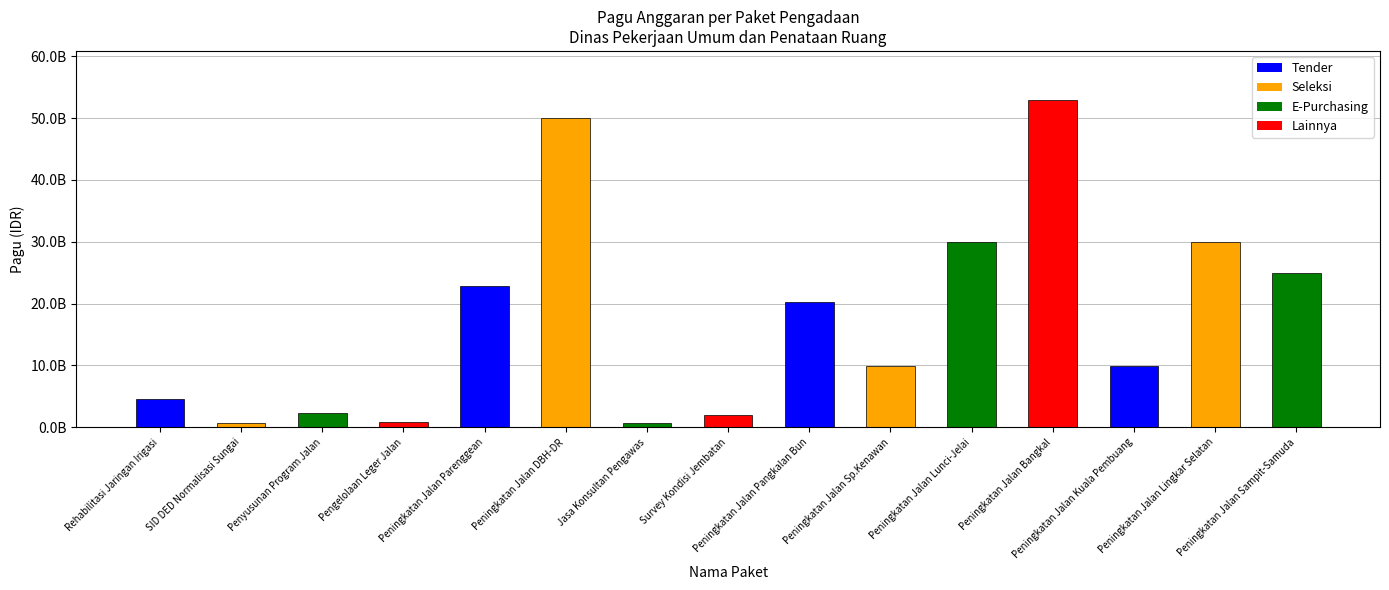

At which category does the chart reach its minimum across all series?

SID DED Normalisasi Sungai